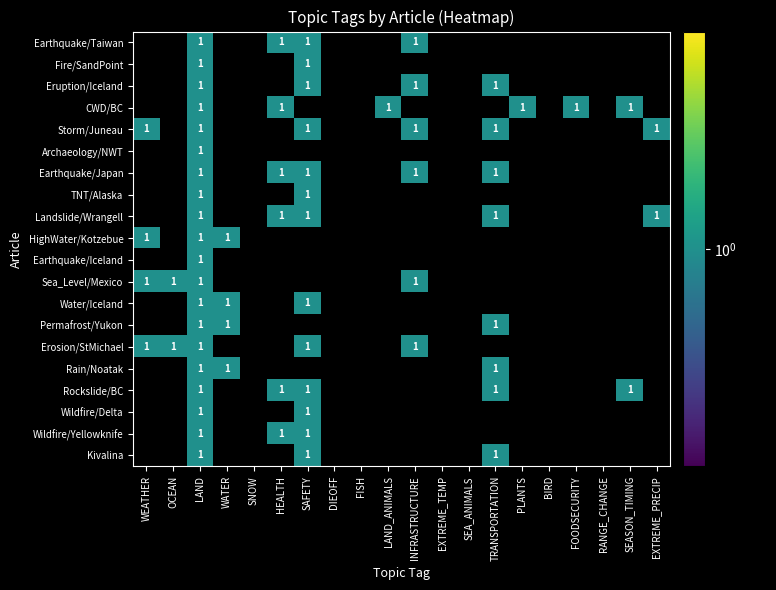

Which category has the highest value in the Water/Iceland series?

WEATHER